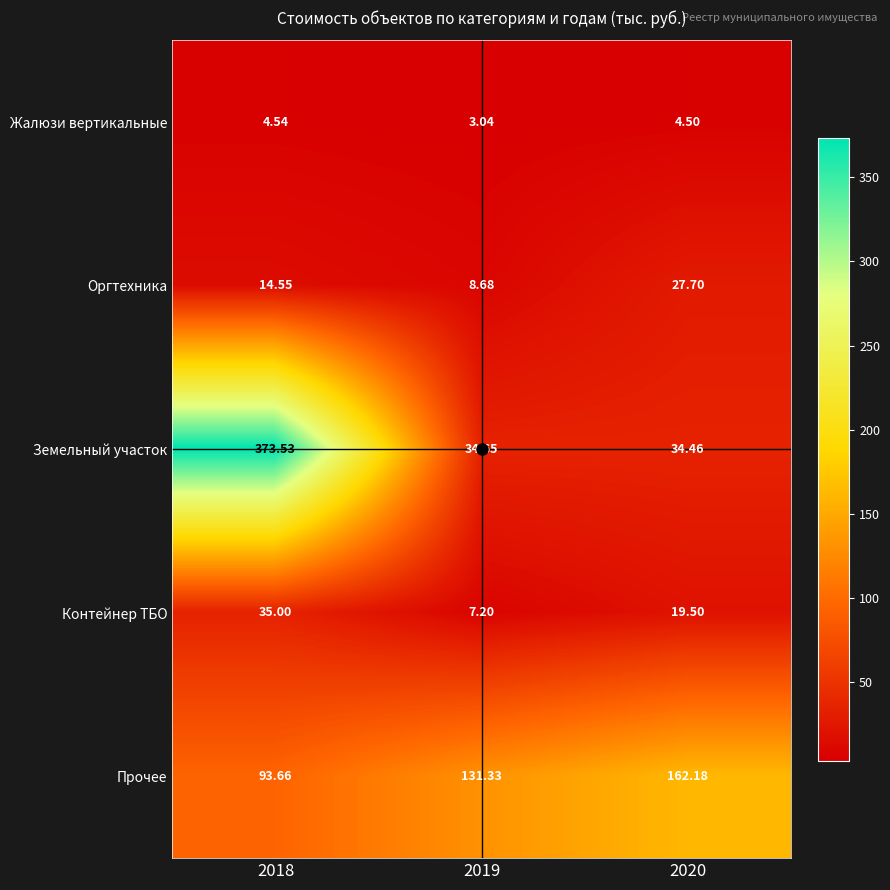

What is the difference between the highest and lowest values at 2018?

369.0